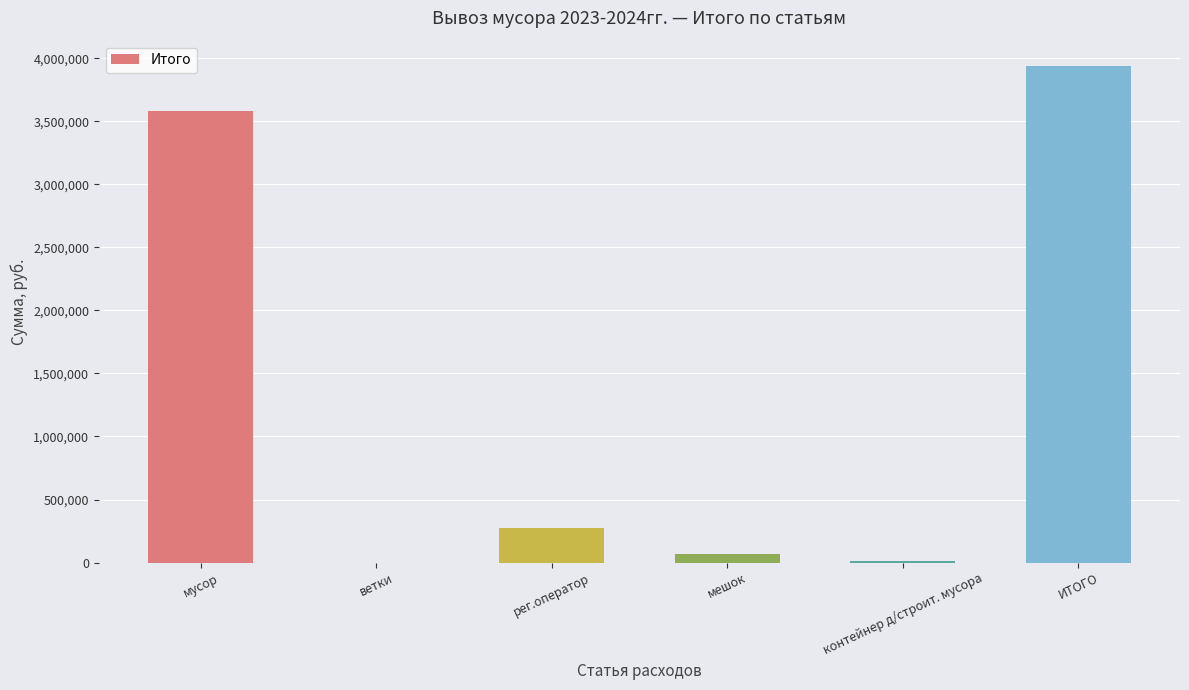

What is the ratio of the value at мусор to the value at ИТОГО?

0.9